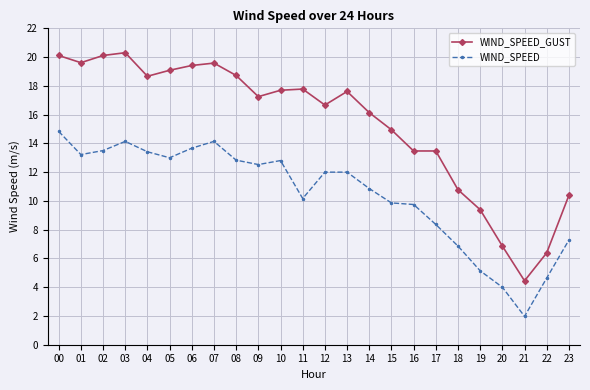

What is the spread (max minus min) of values at 01?

6.4